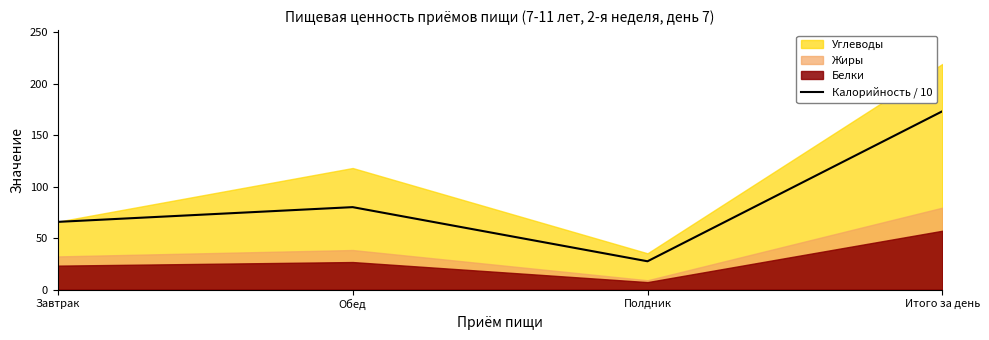

True or false: the data shows 65.7 at Завтрак.

True